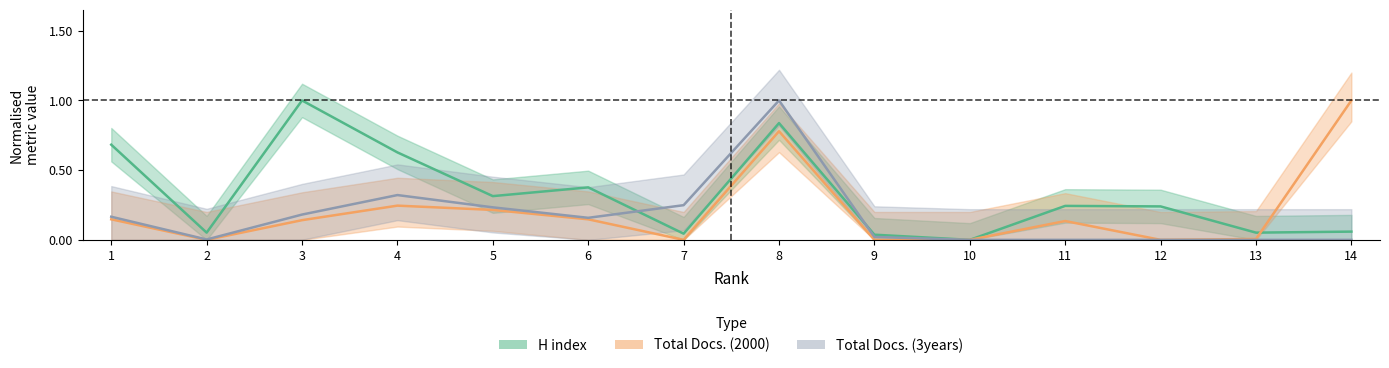

What is the sum of all Total Docs. (3years) values?

2.3